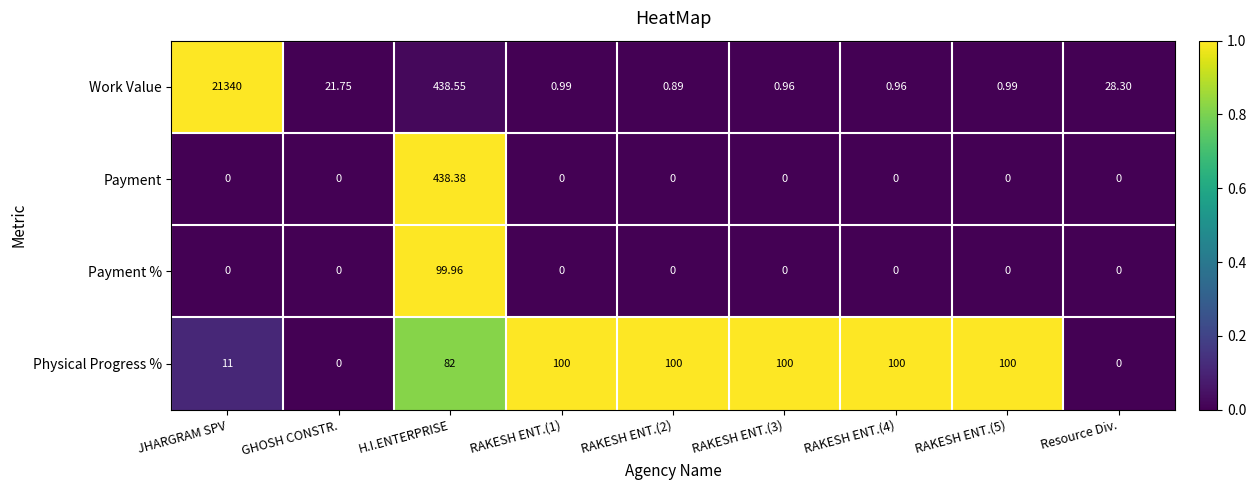

At which category is the sum across all series the highest?

JHARGRAM SPV